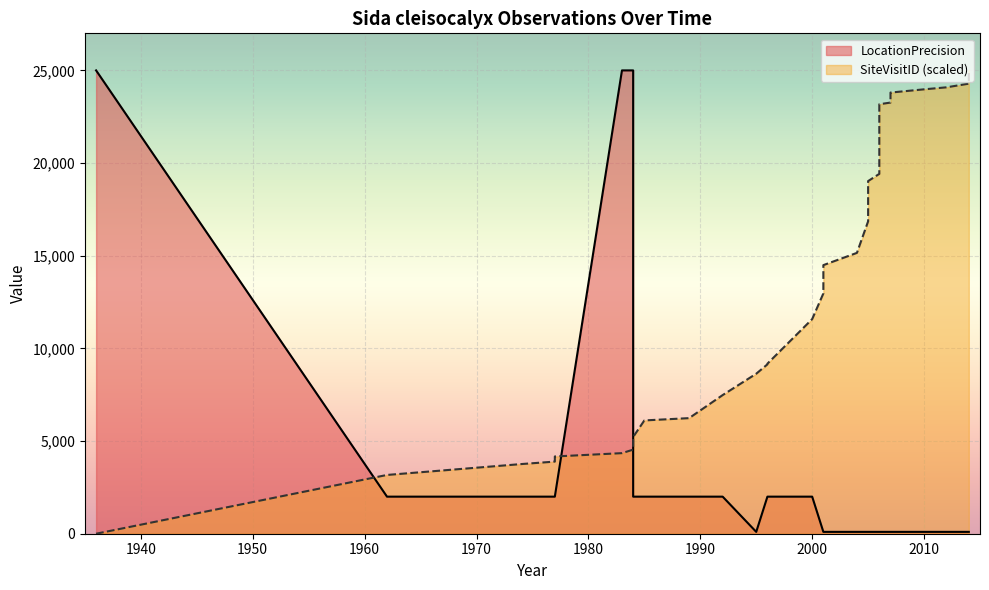

Reading right to left, list all the values displayed in this chart.

LocationPrecision: 2014=100.0	2014=100.0	2014=100.0	2012=100.0	2010=100.0	2007=100.0	2007=100.0	2007=100.0	2006=100.0	2006=100.0	2005=100.0	2005=100.0	2005=100.0	2005=100.0	2004=100.0	2001=100.0	2001=100.0	2000=2000.0	1996=2000.0	1996=2000.0	1995=100.0	1992=2000.0	1989=2000.0	1985=2000.0	1984=2000.0	1984=25000.0	1983=25000.0	1977=2000.0	1977=2000.0	1974=2000.0	1962=2000.0	1936=25000.0
SiteVisitID: 2014=25000.0	2014=24592.8	2014=24284.3	2012=24086.8	2010=23978.5	2007=23804.0	2007=23730.1	2007=23264.2	2006=23173.9	2006=19416.3	2005=19028.6	2005=18795.9	2005=18574.2	2005=16855.8	2004=15154.4	2001=14493.2	2001=12966.3	2000=11580.5	1996=9175.9	1996=9139.5	1995=8633.3	1992=7480.8	1989=6236.9	1985=6113.2	1984=5219.3	1984=4536.8	1983=4347.9	1977=4168.0	1977=3891.9	1974=3758.2	1962=3171.1	1936=0.0